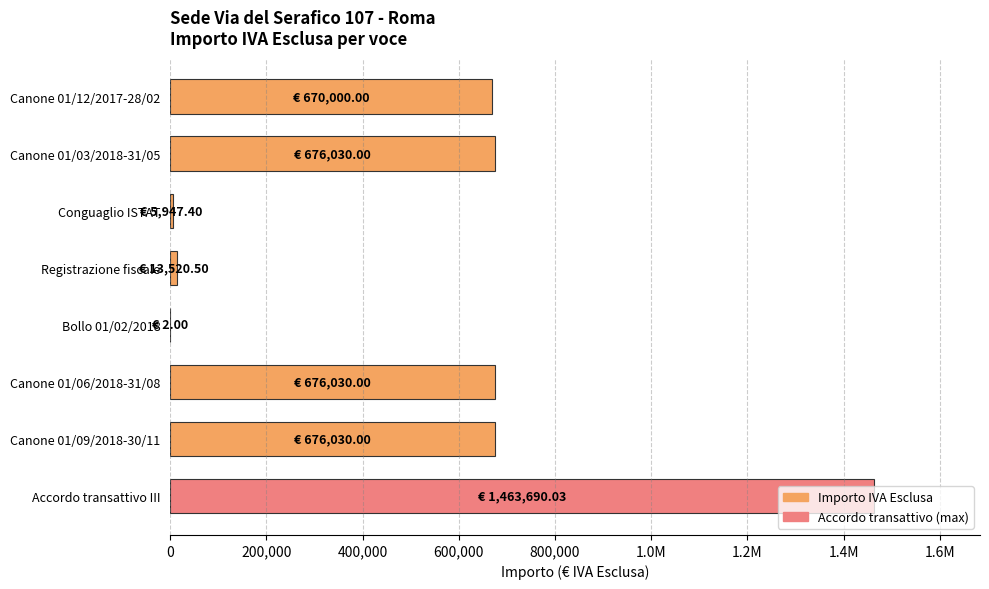

Are the bars horizontal?

Yes